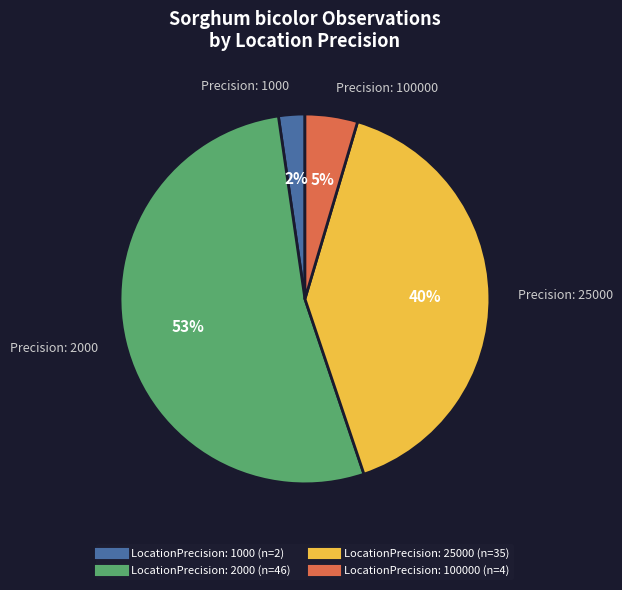

To the nearest percent, what is the difference between the largest and smallest slice percentages?

51%